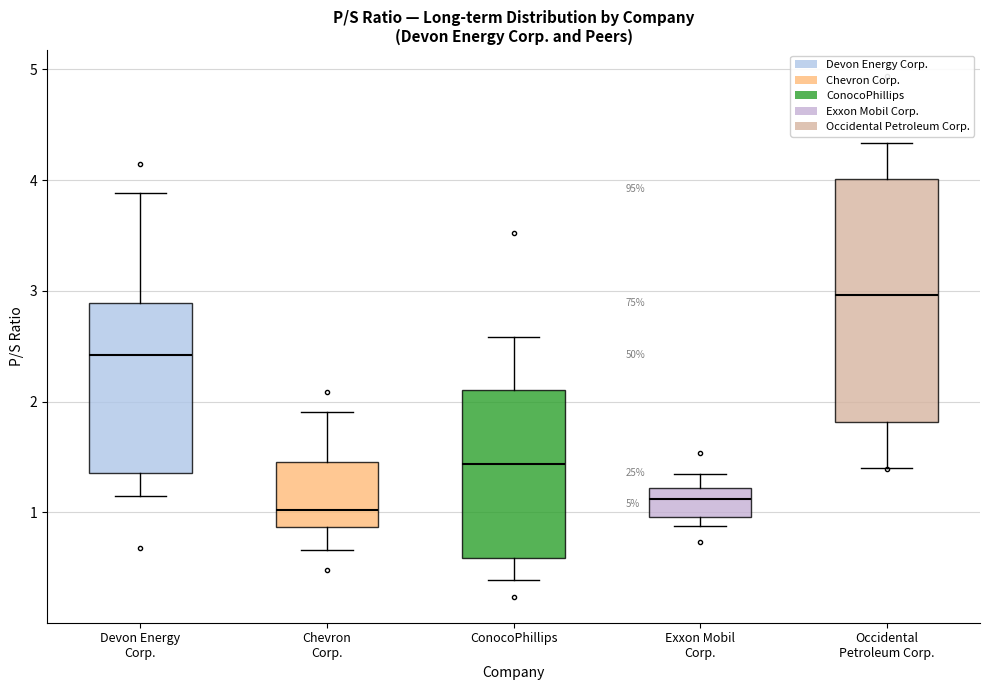

Which box has the highest median line?

Occidental Petroleum Corp.